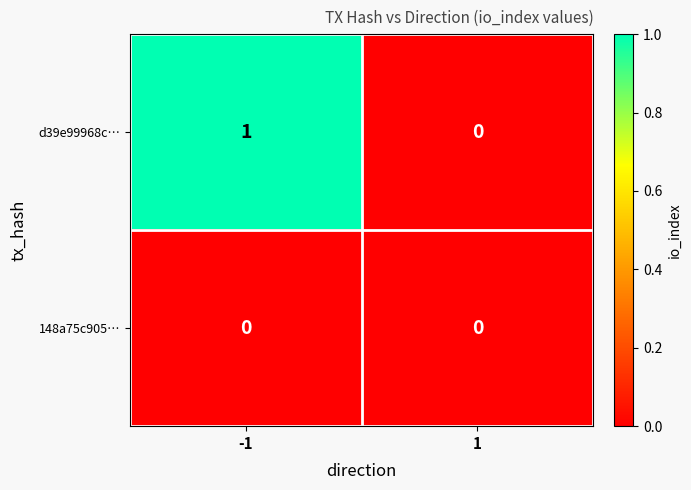

At -1, list the series in order from smallest to largest.

148a75c905…, d39e99968c…